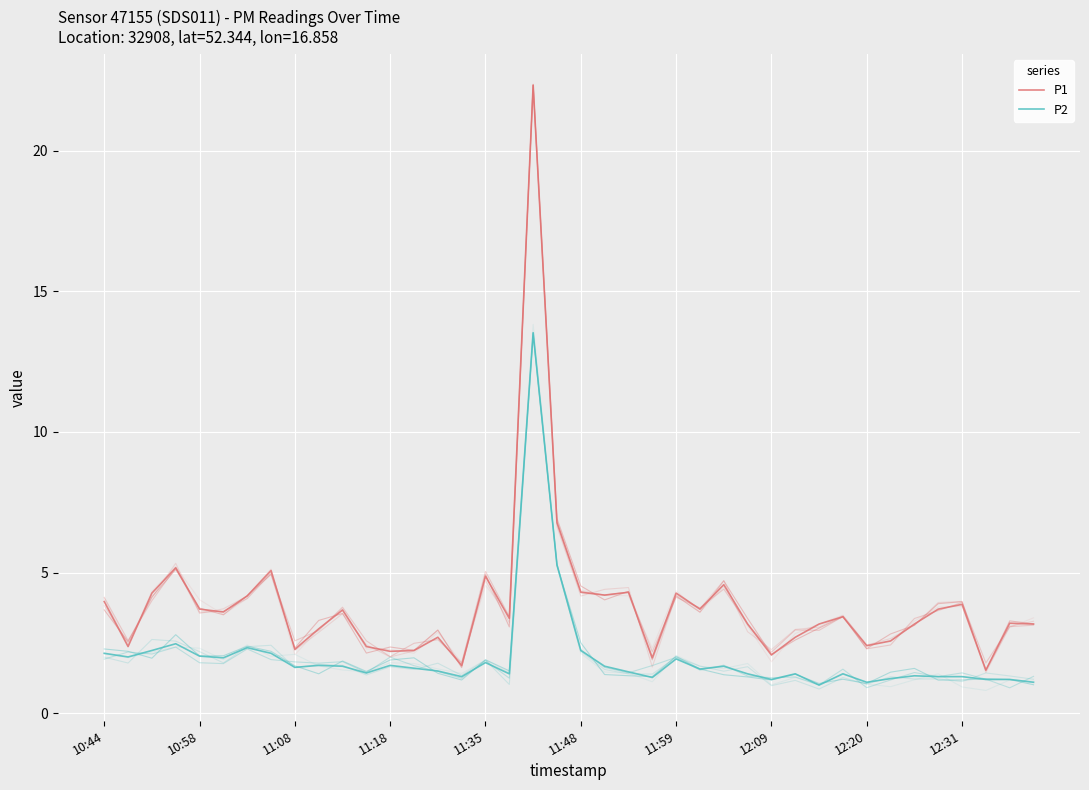

In P2, how many points are higher than both neighbors (excluding endpoints)?

11